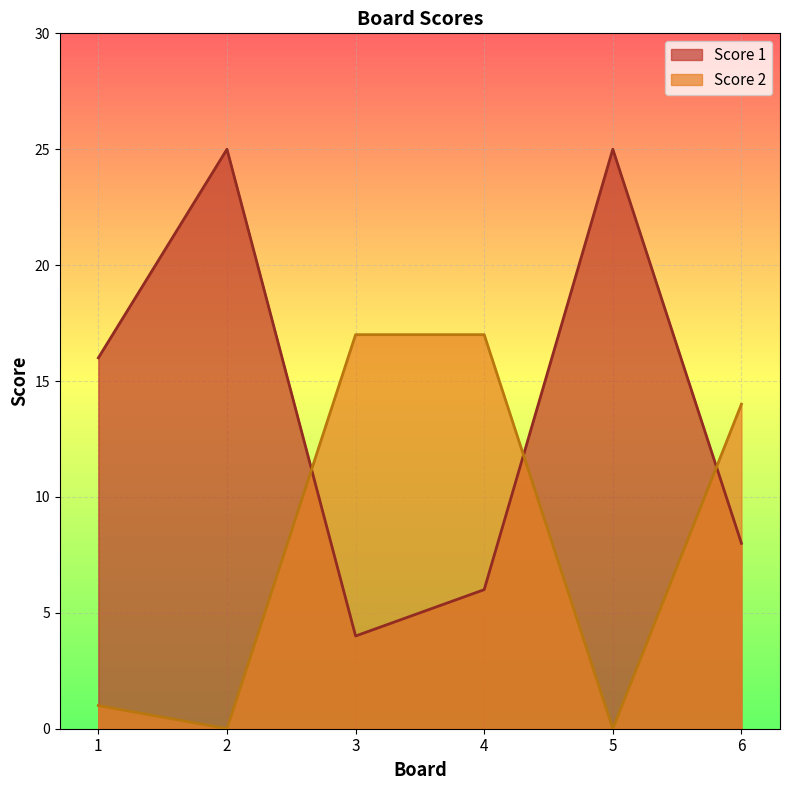

Which category has the highest value in the Score 2 series?

3